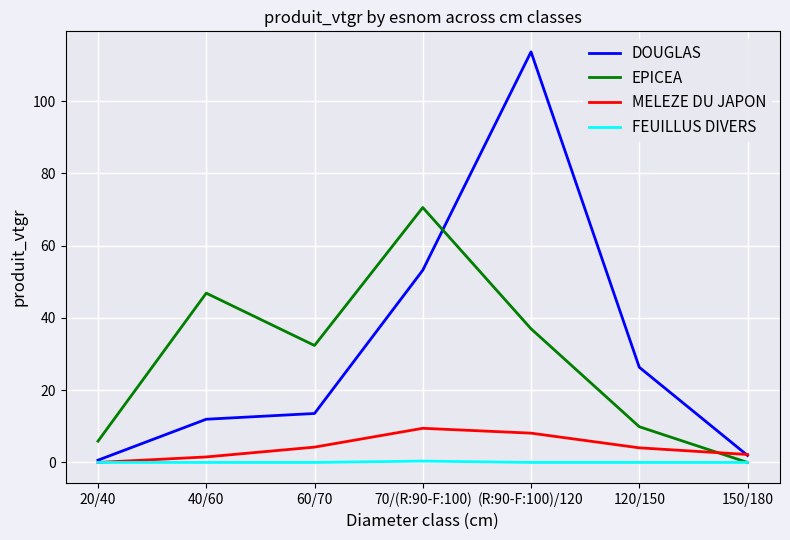

The MELEZE DU JAPON series shows 6.2 at 20/40. True or false?

False